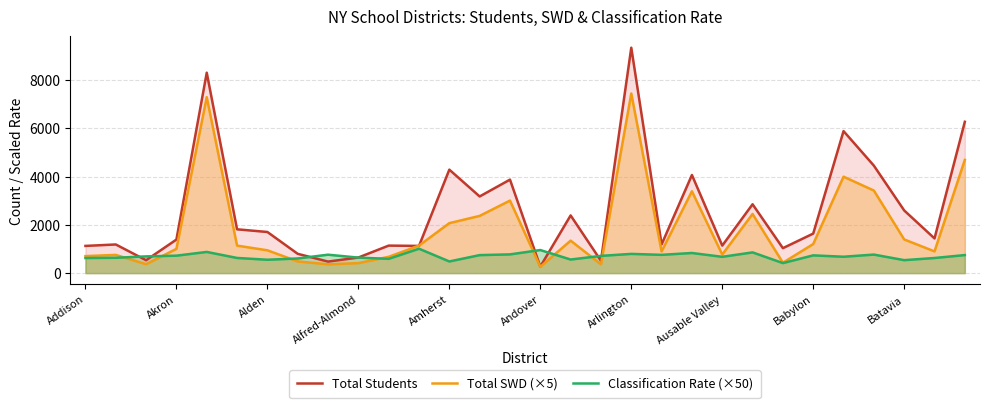

What is the difference between the highest and lowest values at Addison?

501.5